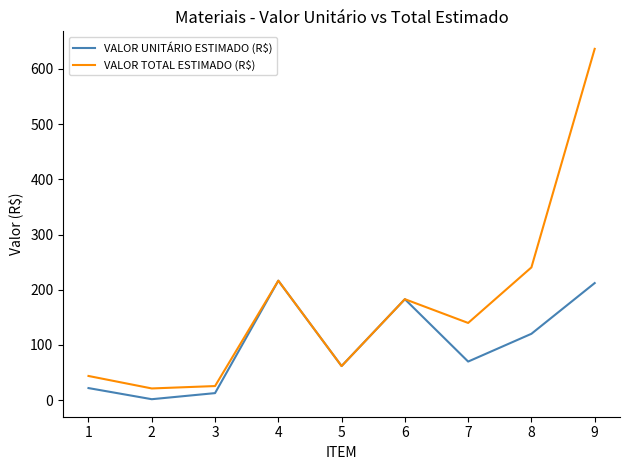

Which series has the widest spread of values?

VALOR TOTAL ESTIMADO (R$)